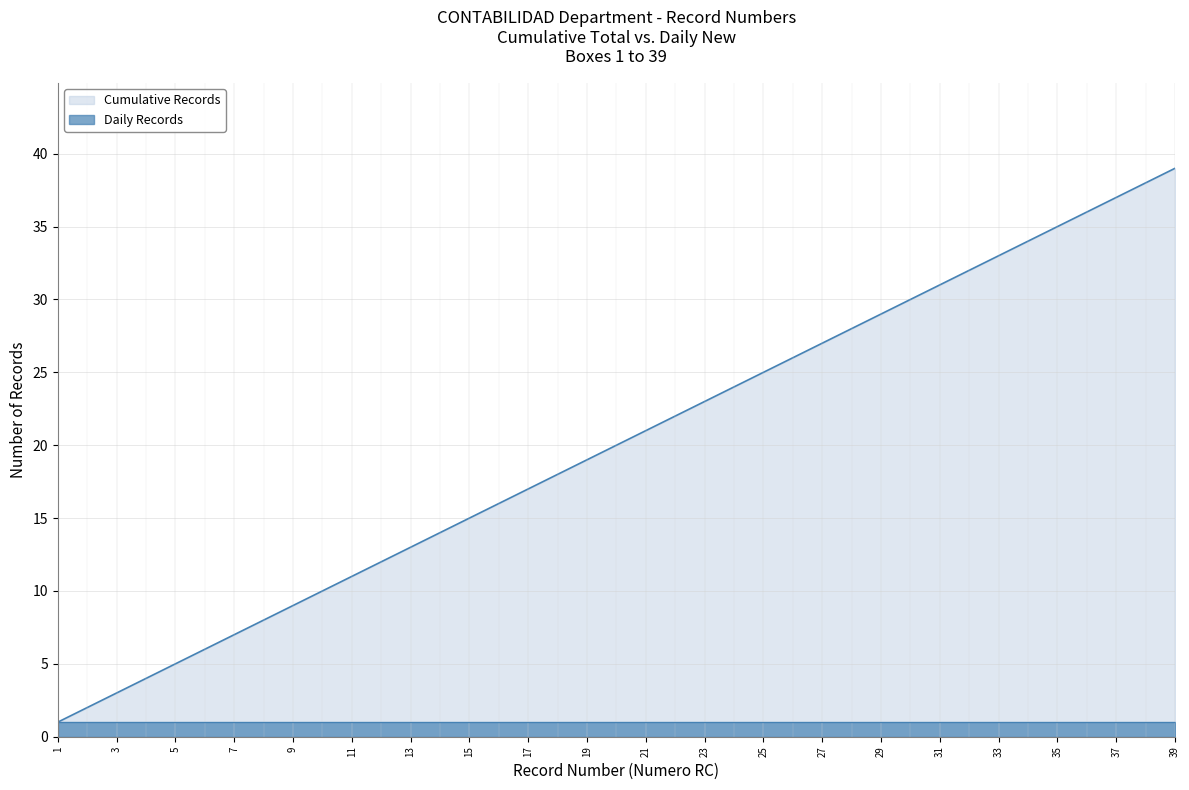

What is the difference between the maximum and second lowest values?

37